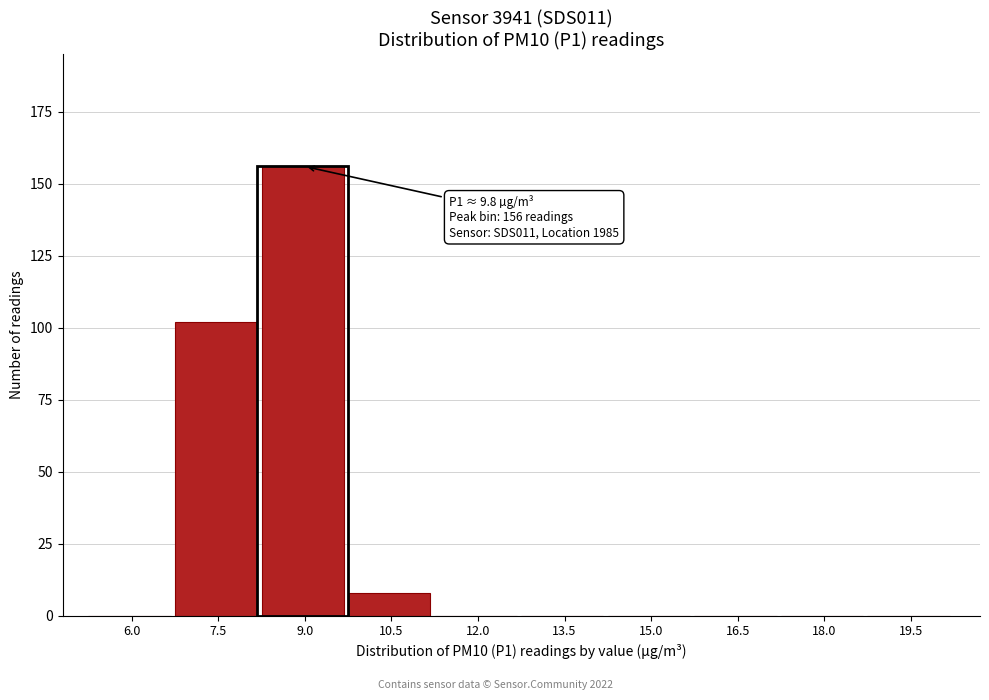

Reading left to right, list all the values displayed in this chart.

6.0=0	7.5=102	9.0=156	10.5=8	12.0=0	13.5=0	15.0=0	16.5=0	18.0=0	19.5=0